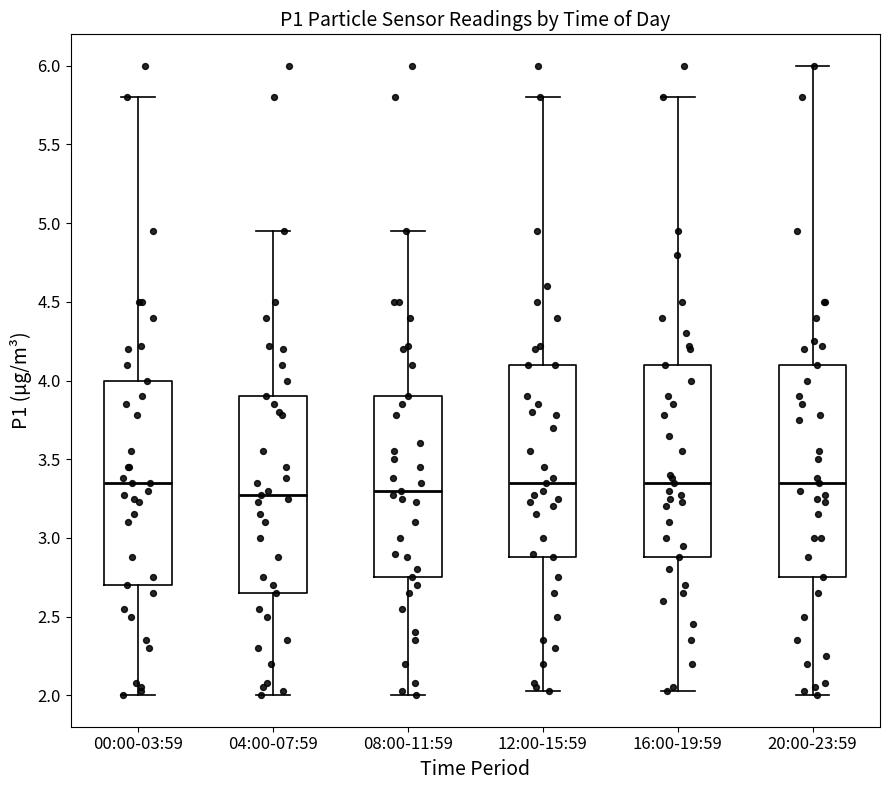

Reading left to right, read every box against the y-axis: the position of its median line, the range the box covers, and the ends of its whiskers. The values are not printed on the chart, so give them approximately, as read against the axis.

00:00-03:59: median 3.35, box 2.70 to 4.00, whiskers 2.00 to 5.80
04:00-07:59: median 3.25, box 2.65 to 3.90, whiskers 2.00 to 4.95
08:00-11:59: median 3.30, box 2.75 to 3.90, whiskers 2.00 to 4.95
12:00-15:59: median 3.35, box 2.90 to 4.10, whiskers 2.05 to 5.80
16:00-19:59: median 3.35, box 2.90 to 4.10, whiskers 2.05 to 5.80
20:00-23:59: median 3.35, box 2.75 to 4.10, whiskers 2.00 to 6.00